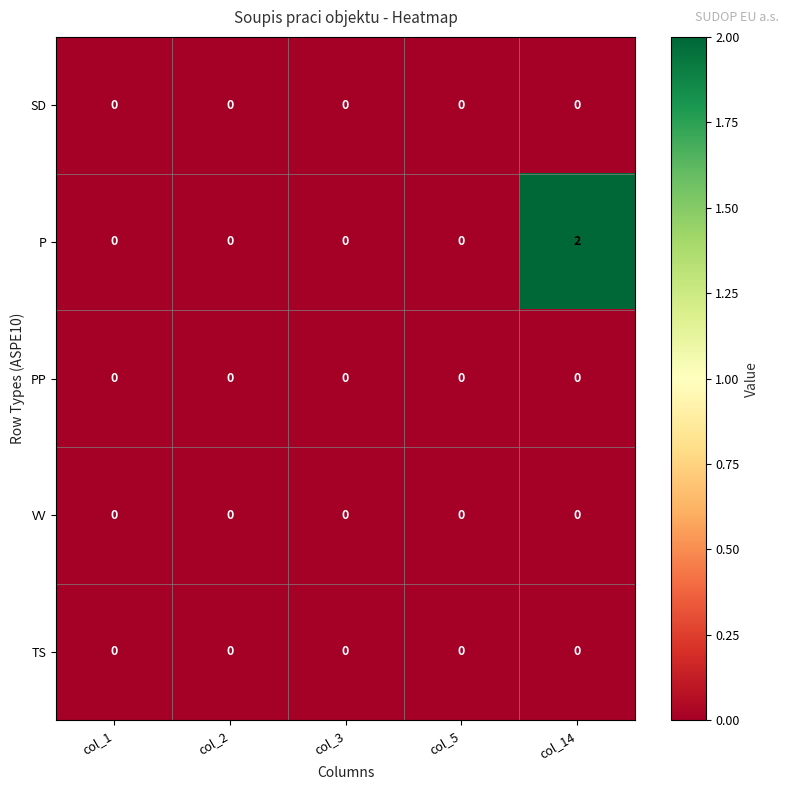

At which category is the sum across all series the highest?

col_14